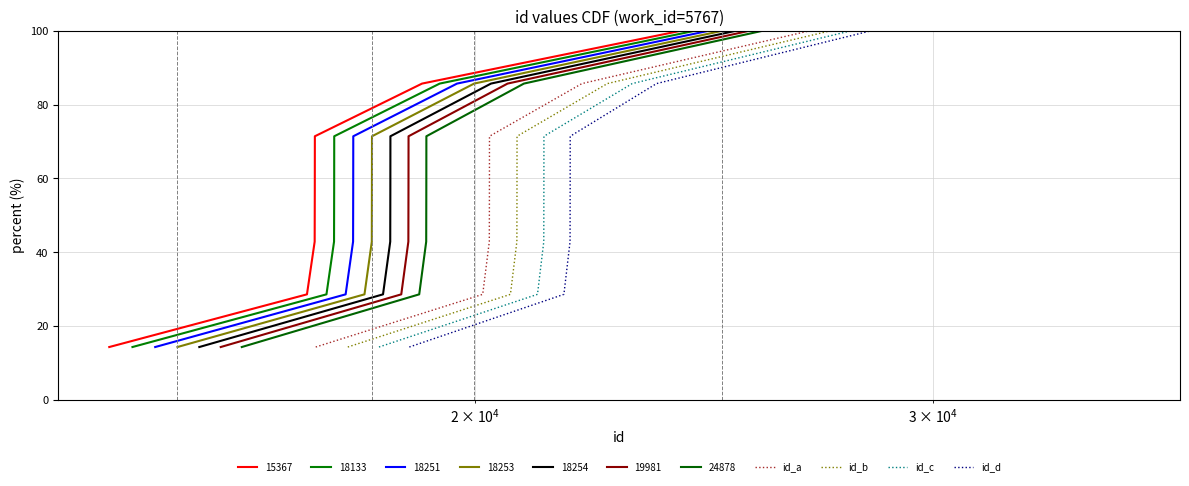

True or false: id_b and id_d cross at least once.

False